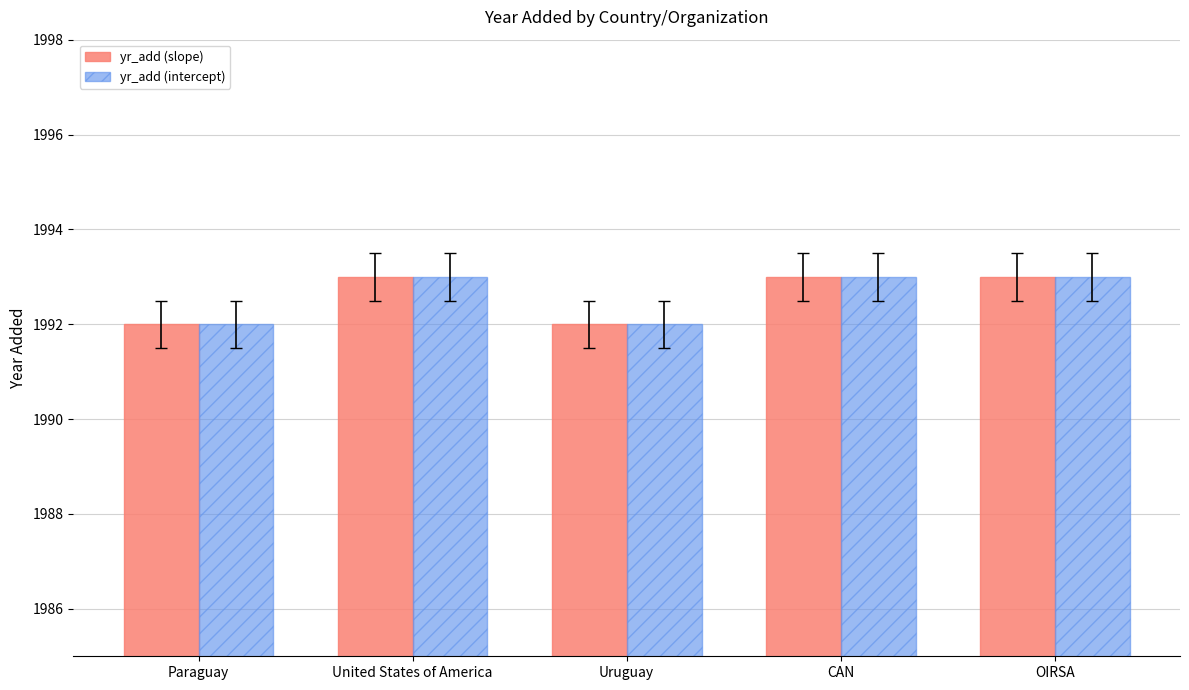

What is the label of the 4th bar from the left?

CAN